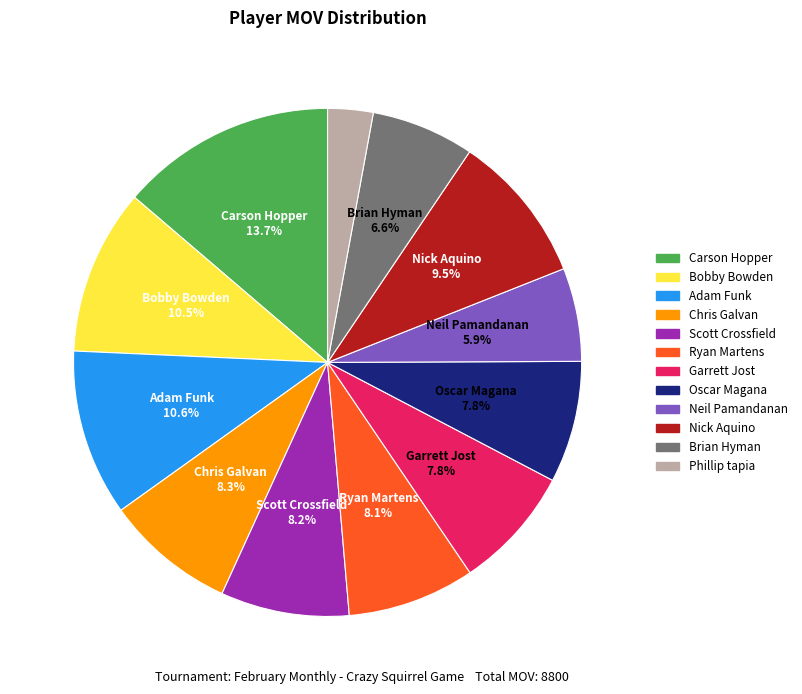

Which slice is the smallest?

Phillip tapia